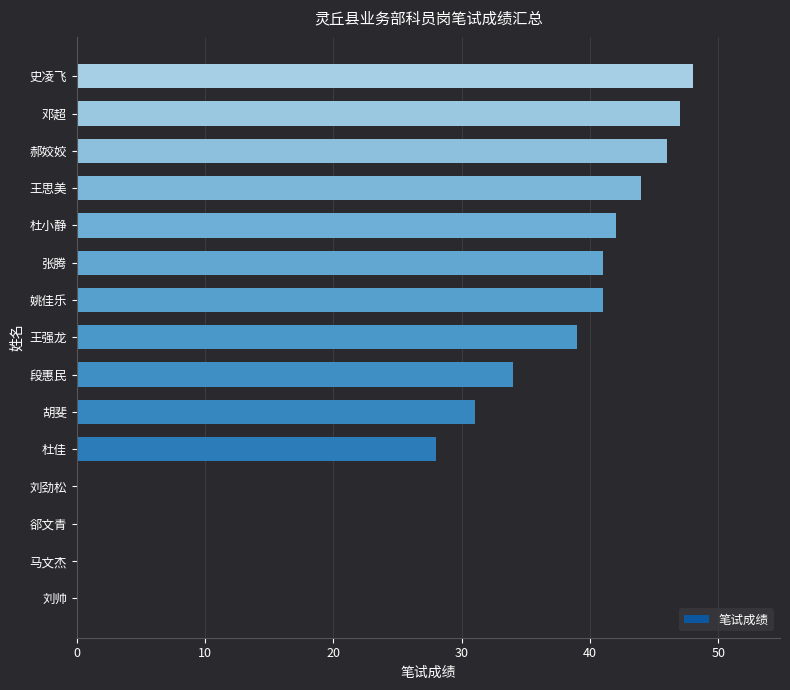

Between 刘帅 and 邓超, which is larger?

邓超